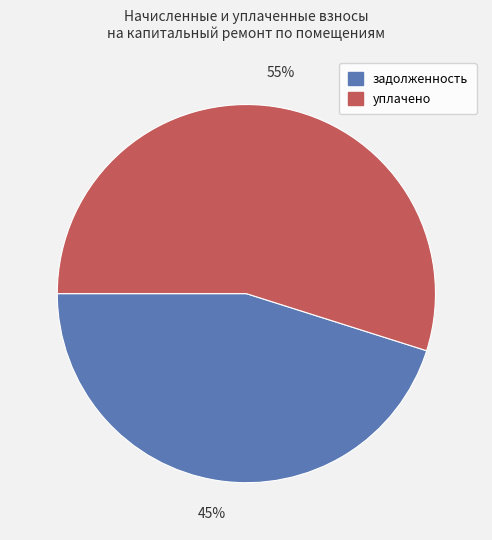

To the nearest percent, what is the difference between the largest and smallest slice percentages?

10%